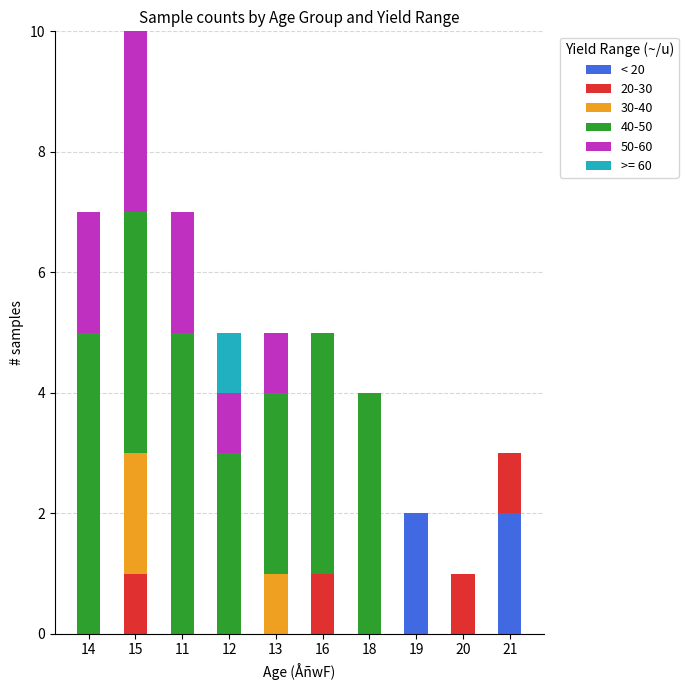

The value of < 20 at 12 is -1. True or false?

False